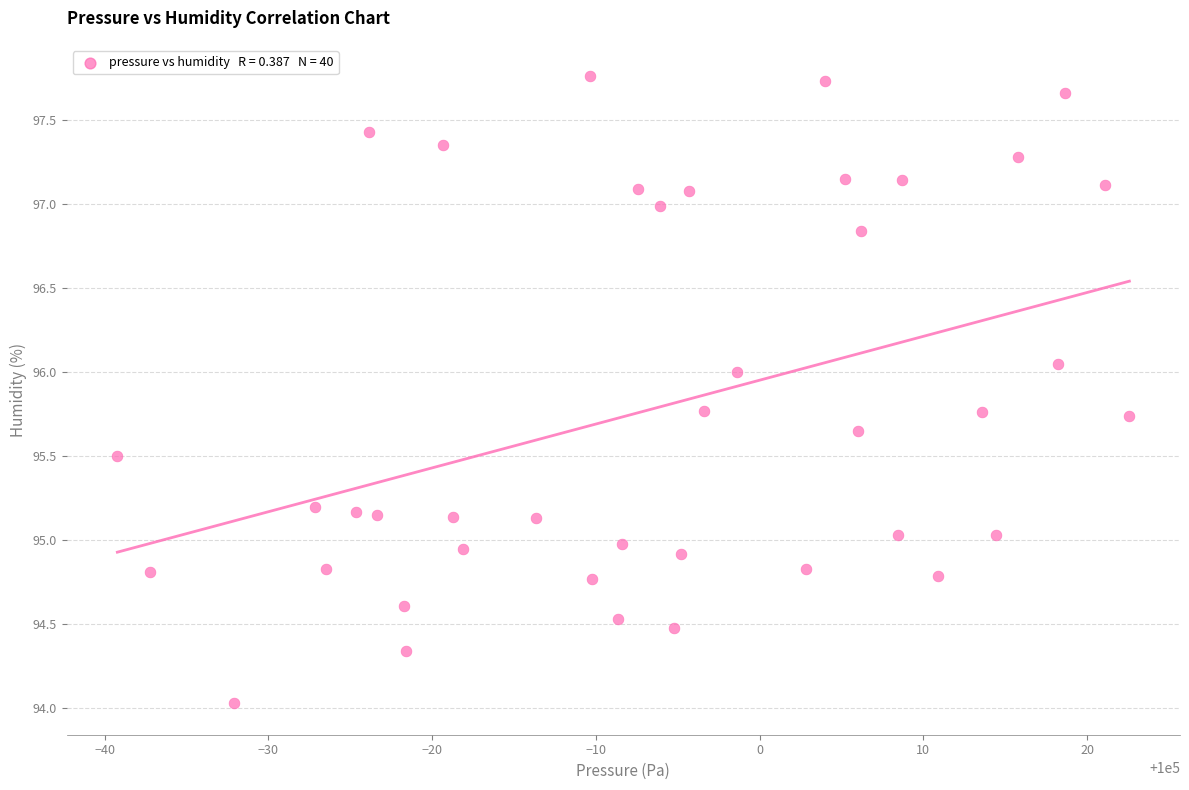

What is the range of X values (max minus min)?

61.8